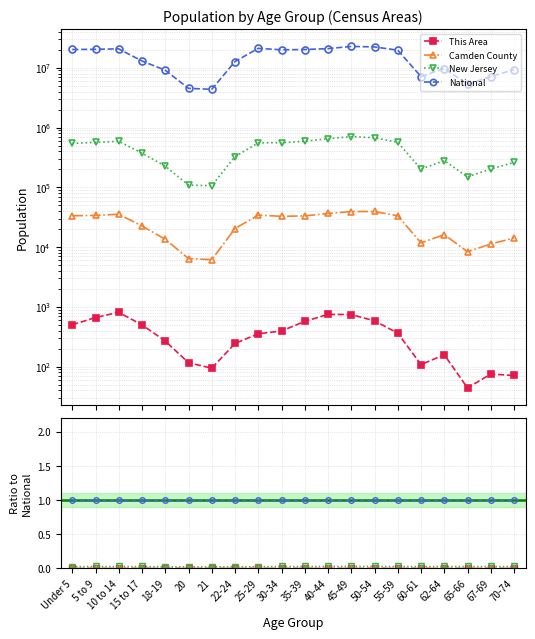

True or false: This Area has a value of 0.0 at 15 to 17.

True